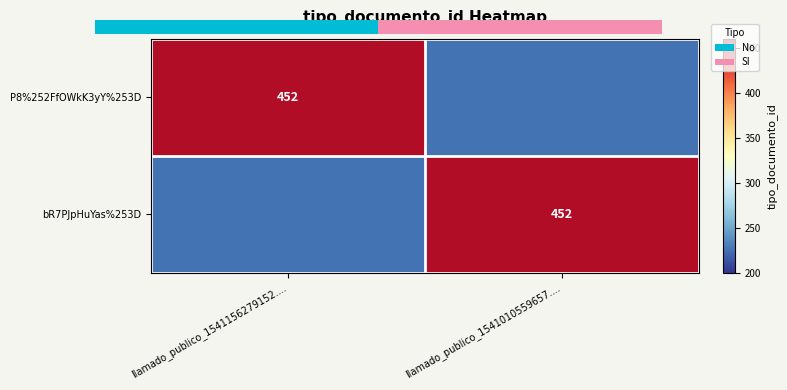

True or false: bR7PJpHuYas%253D has a value of 452 at llamado_publico_1541010559657.....

True